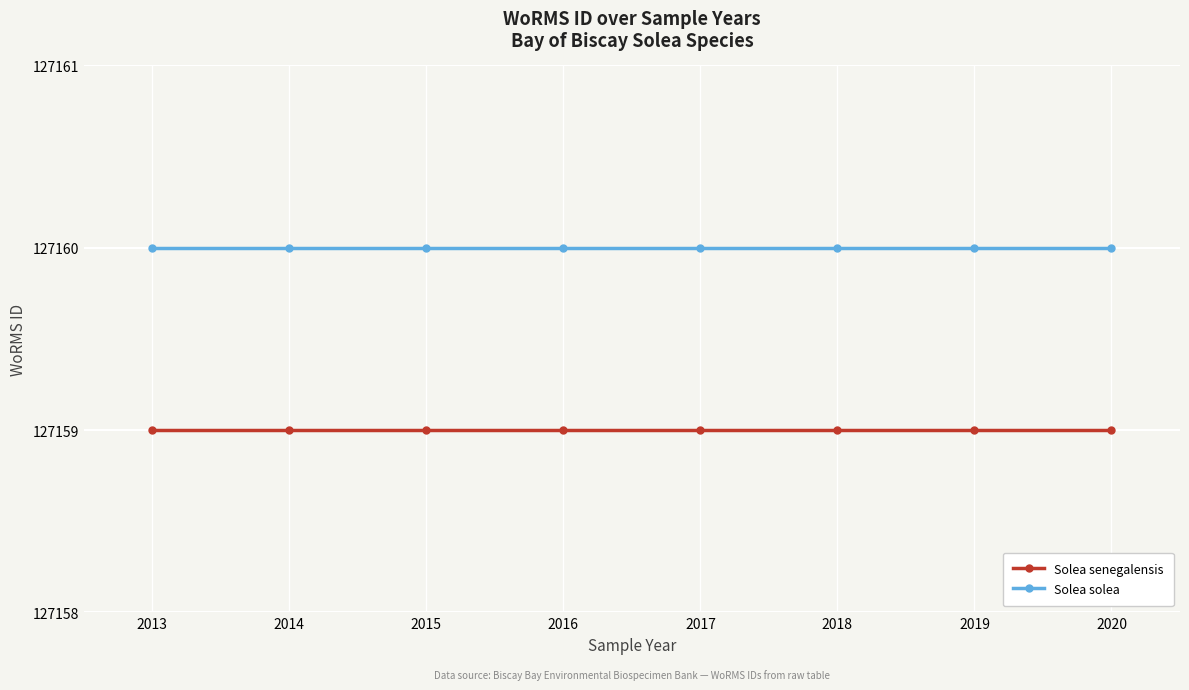

Rank the series at 2013 from highest to lowest value.

Solea solea, Solea senegalensis